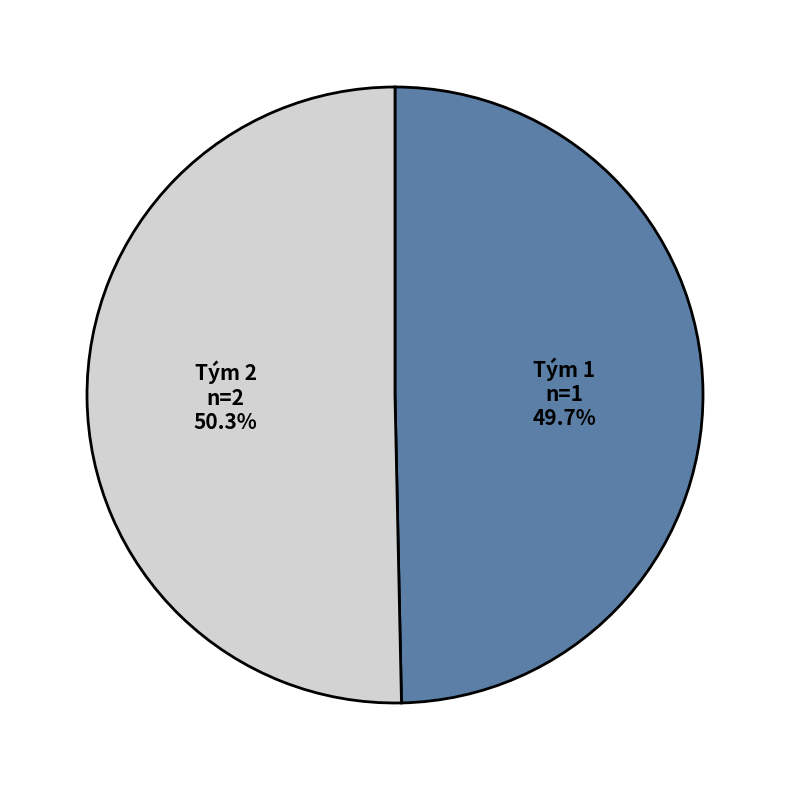

Does any single category account for the majority?

Yes